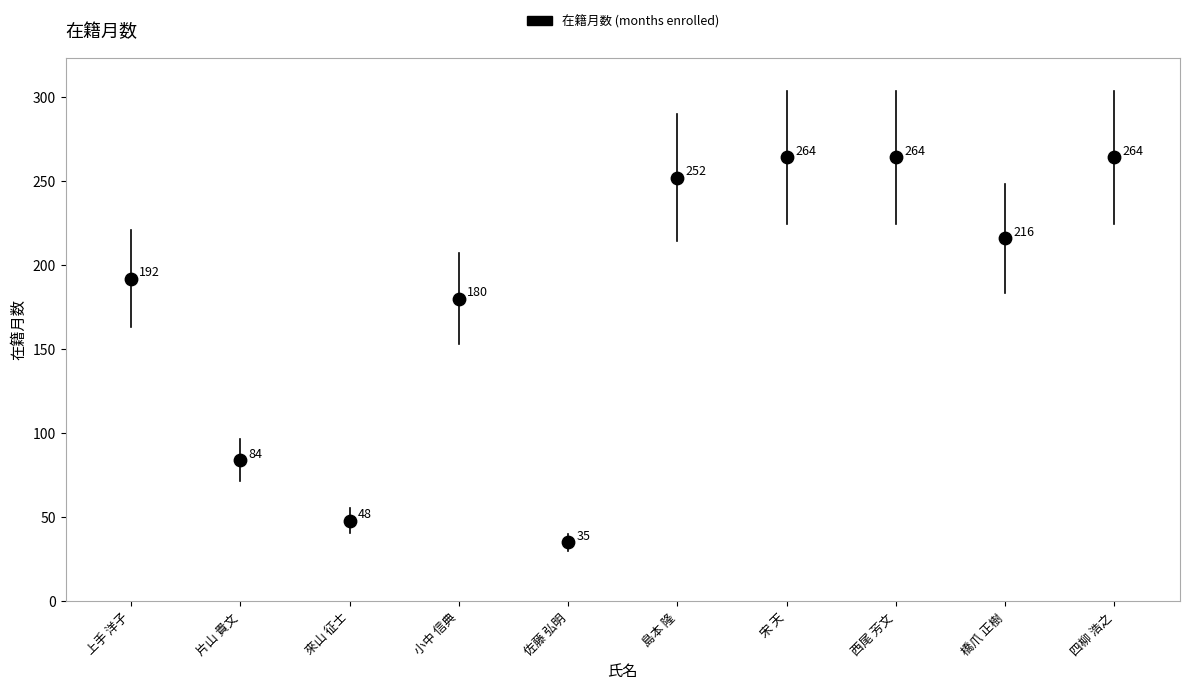

What Y value in the scatter plot is closest to 149?

180